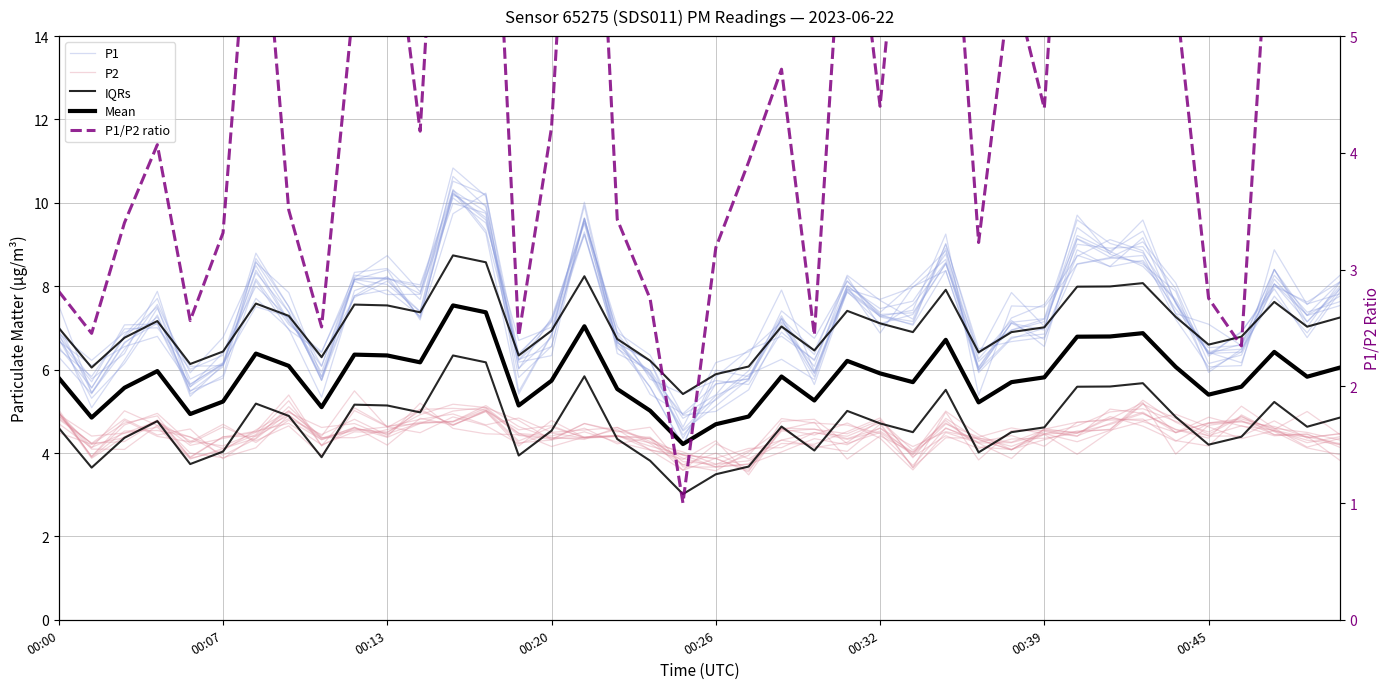

Between 22 and 23, which series saw the biggest shift?

P1/P2 ratio